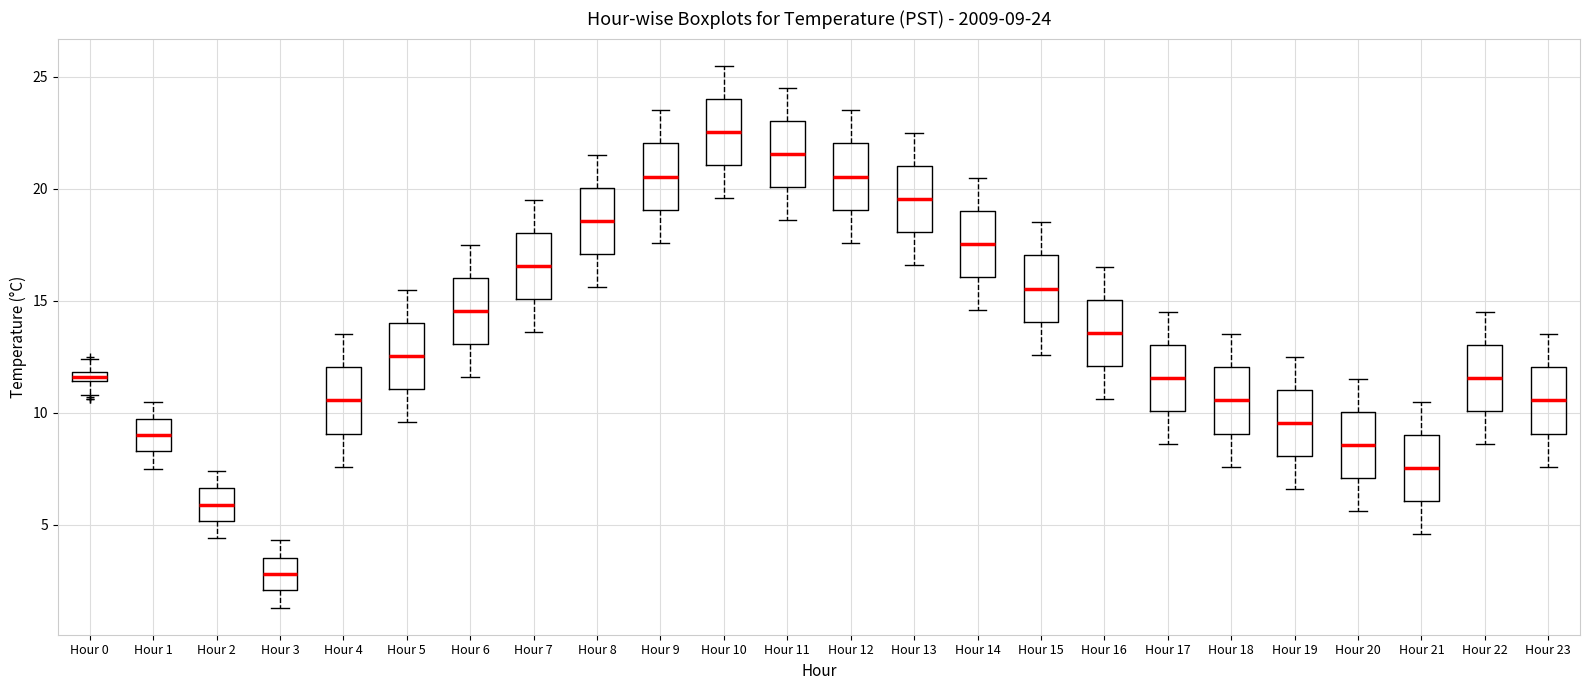

Which box has the lowest median line?

Hour 3